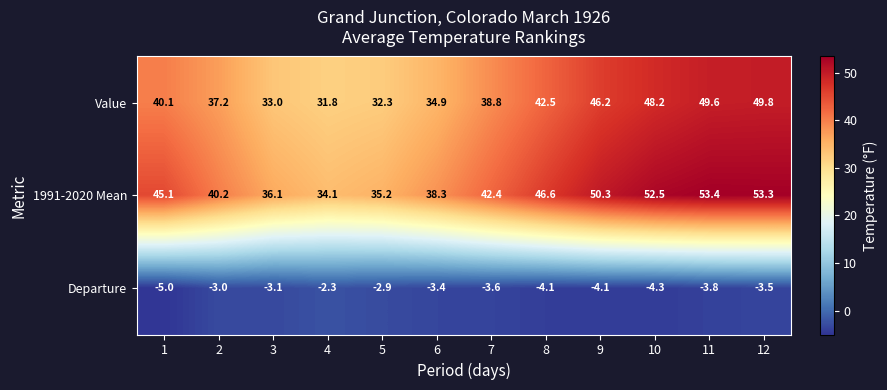

What is the maximum value for Departure?

-2.3